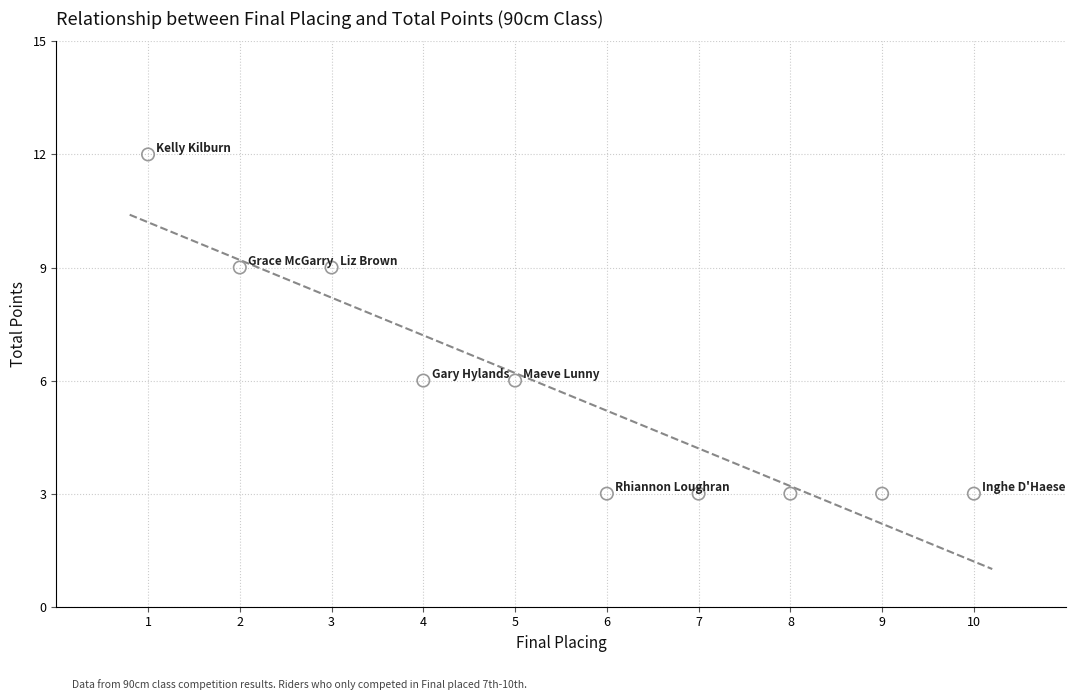

What is the range of X values (max minus min)?

9